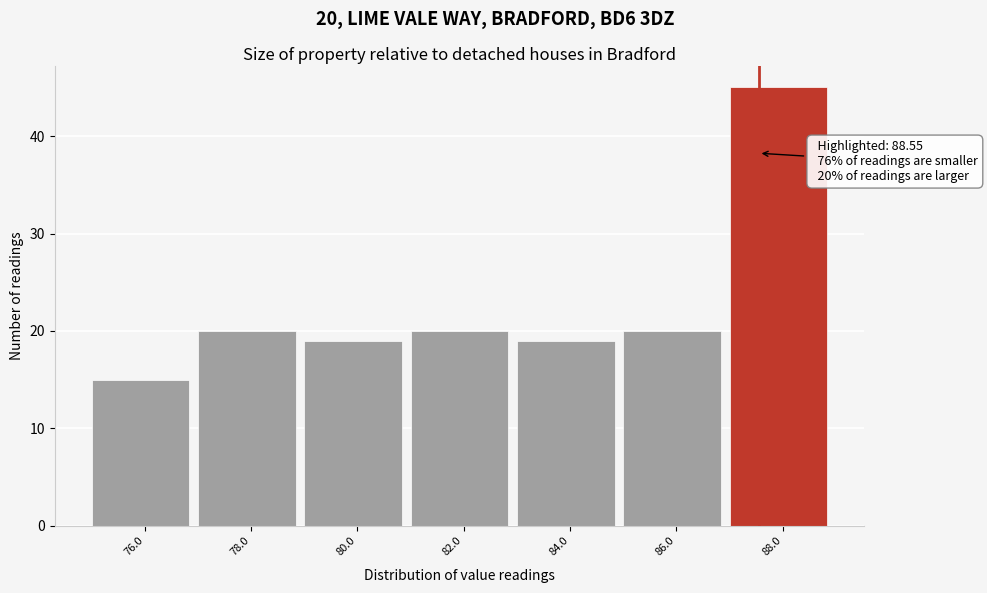

Reading right to left, what are all the values shown in this chart?

88.0=45	86.0=20	84.0=19	82.0=20	80.0=19	78.0=20	76.0=15